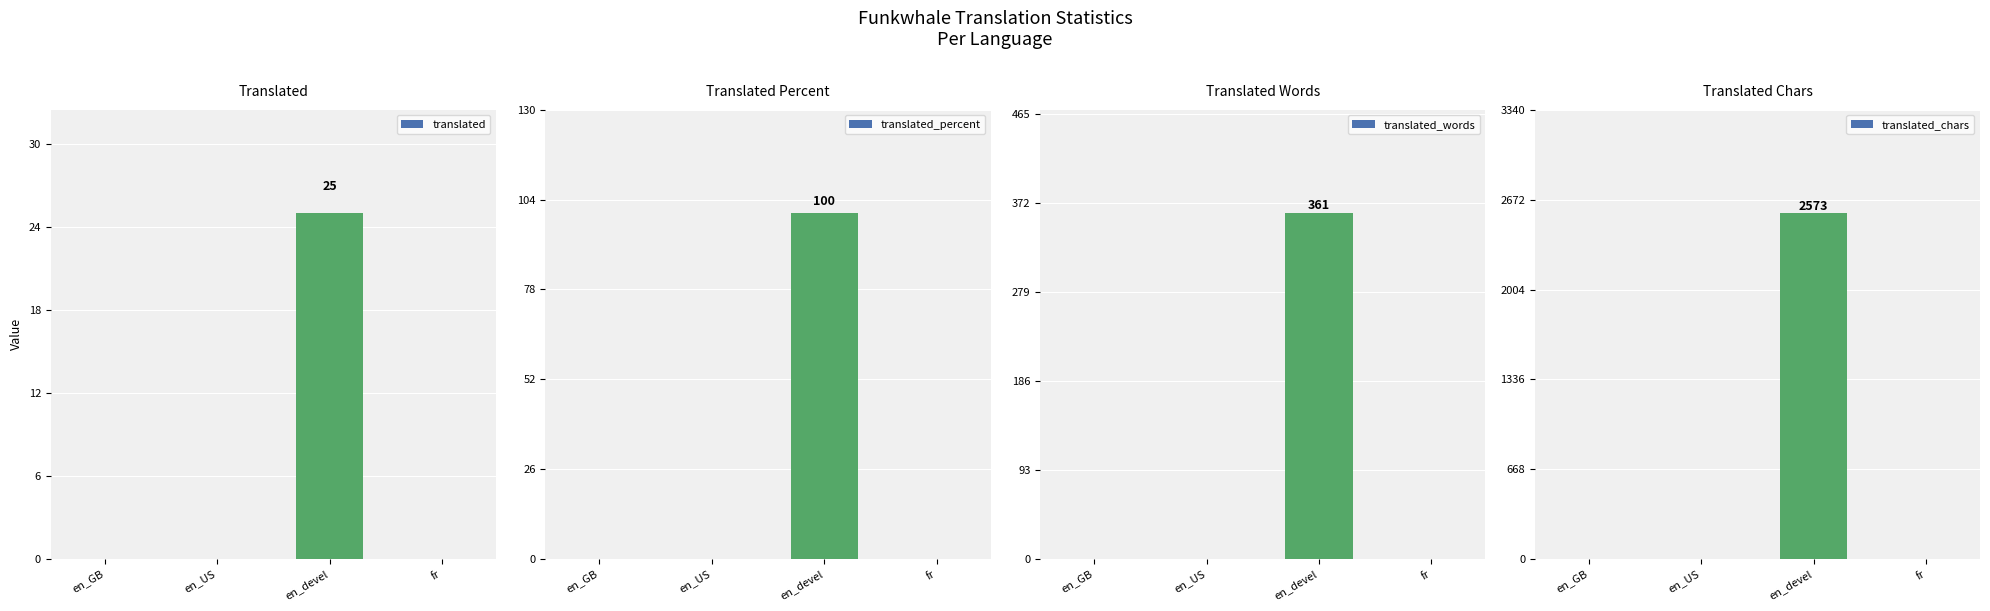

Which series has the widest spread of values?

translated_chars